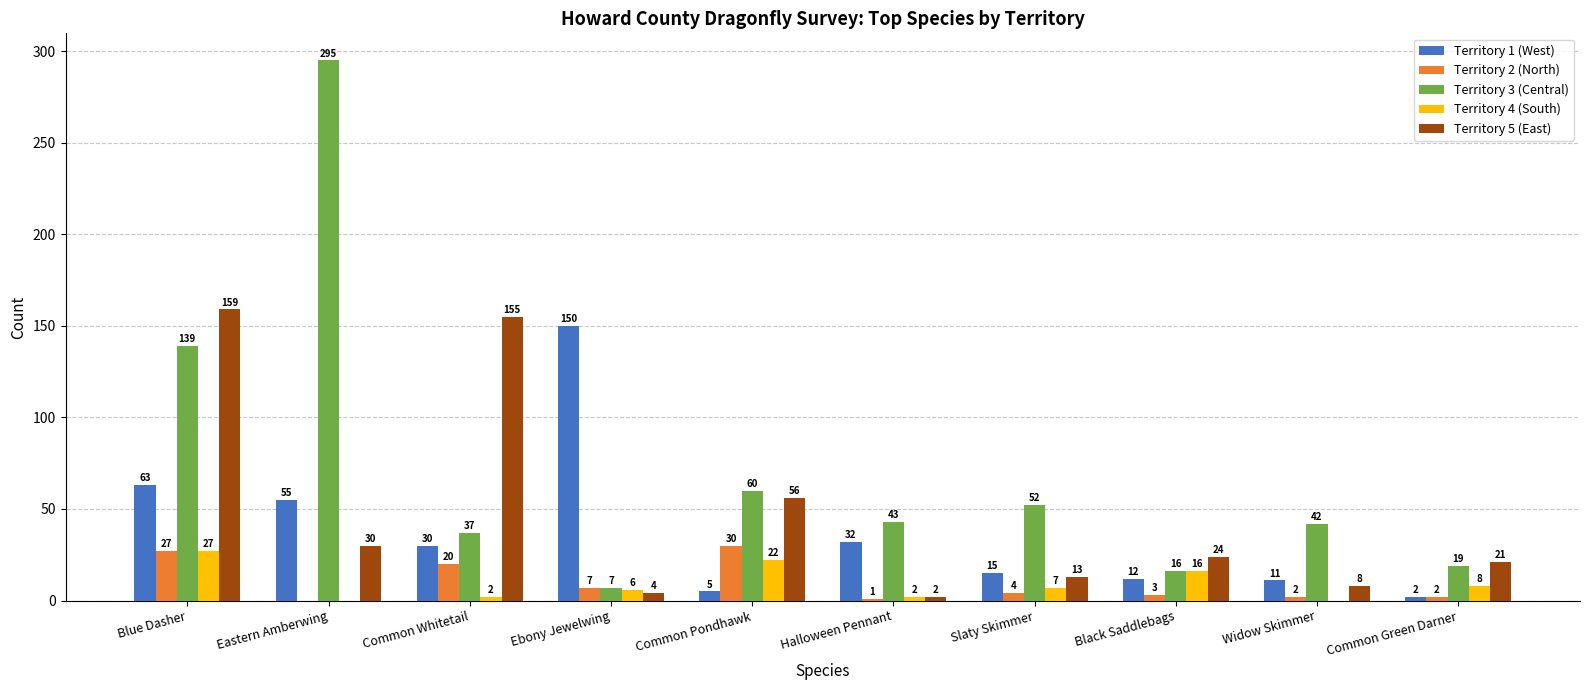

What is the difference between the Territory 4 (South) values at Widow Skimmer and Slaty Skimmer?

7